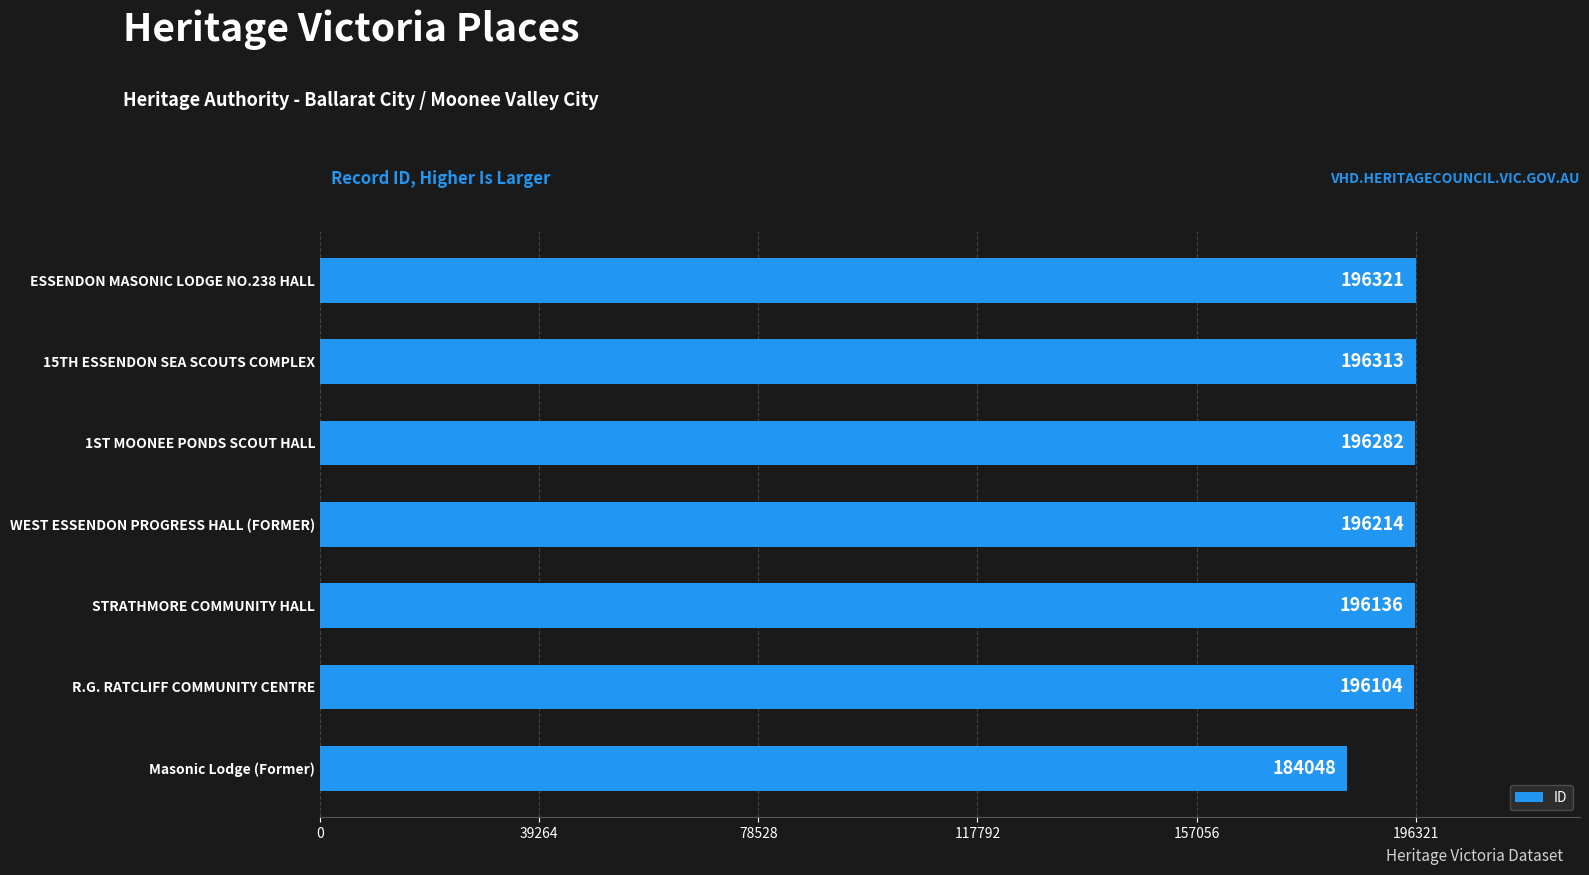

True or false: the data shows 184048 at Masonic Lodge (Former).

True